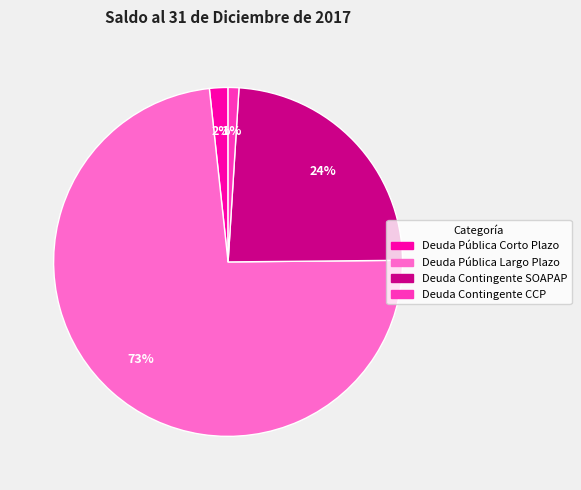

Is the sum of Deuda Contingente CCP and Deuda Pública Largo Plazo greater than half?

Yes